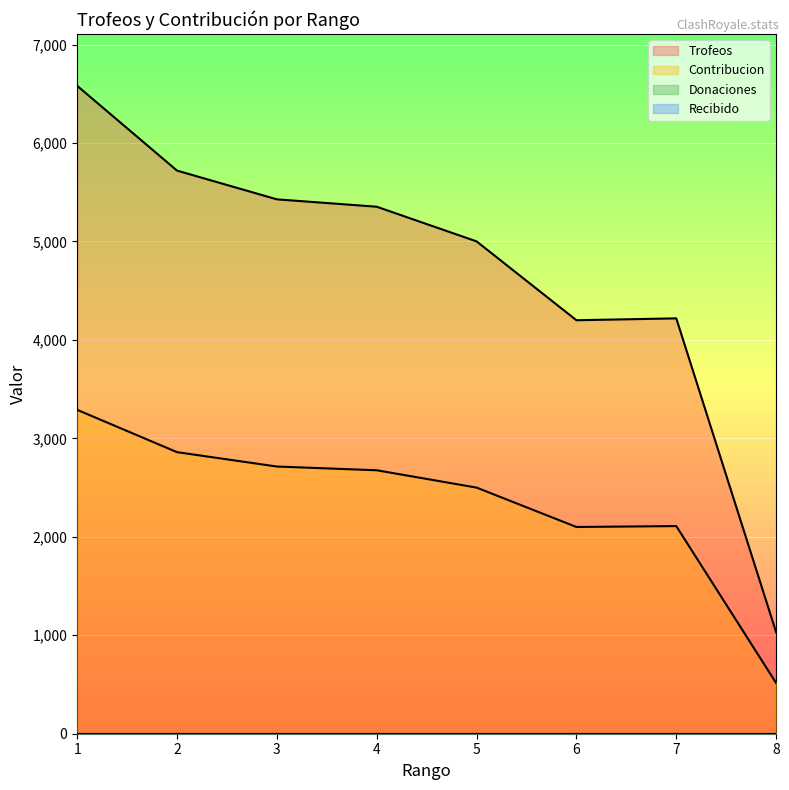

What is the value of the Contribucion point at the 3rd from the left?

2714